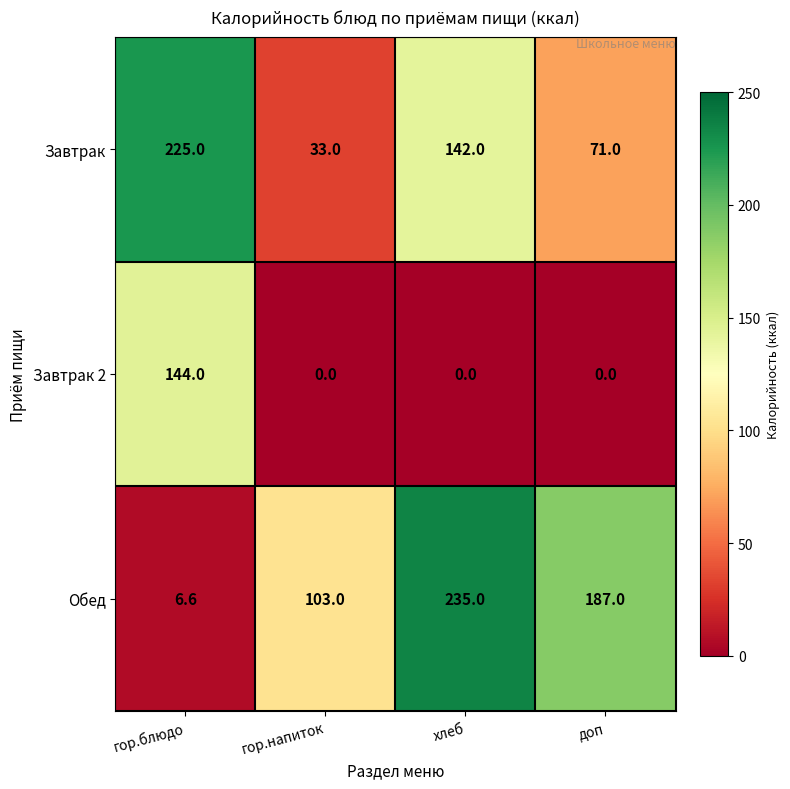

What is the difference between the second highest and minimum values in the Обед series?

180.4